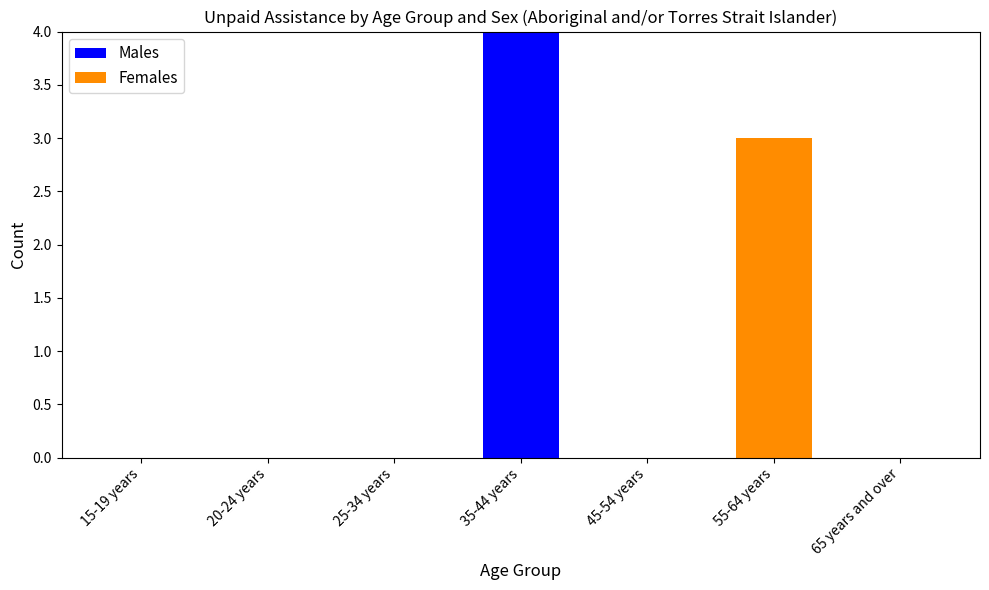

What is the total value across all series at 55-64 years?

3